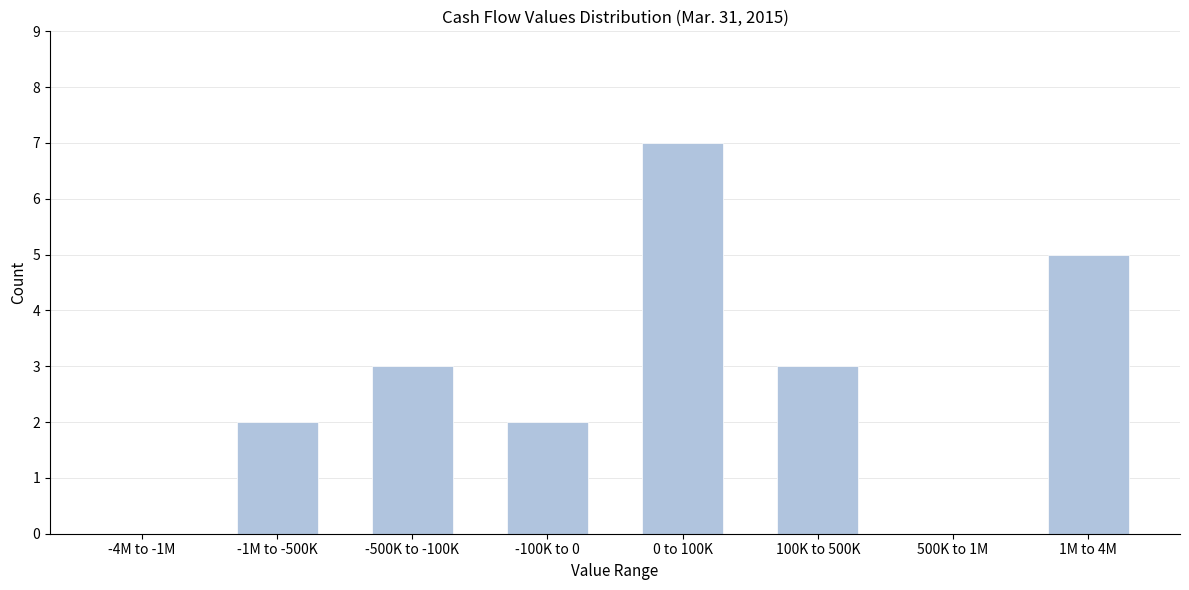

Reading right to left, transcribe all the data shown in this chart.

1M to 4M=5	500K to 1M=0	100K to 500K=3	0 to 100K=7	-100K to 0=2	-500K to -100K=3	-1M to -500K=2	-4M to -1M=0